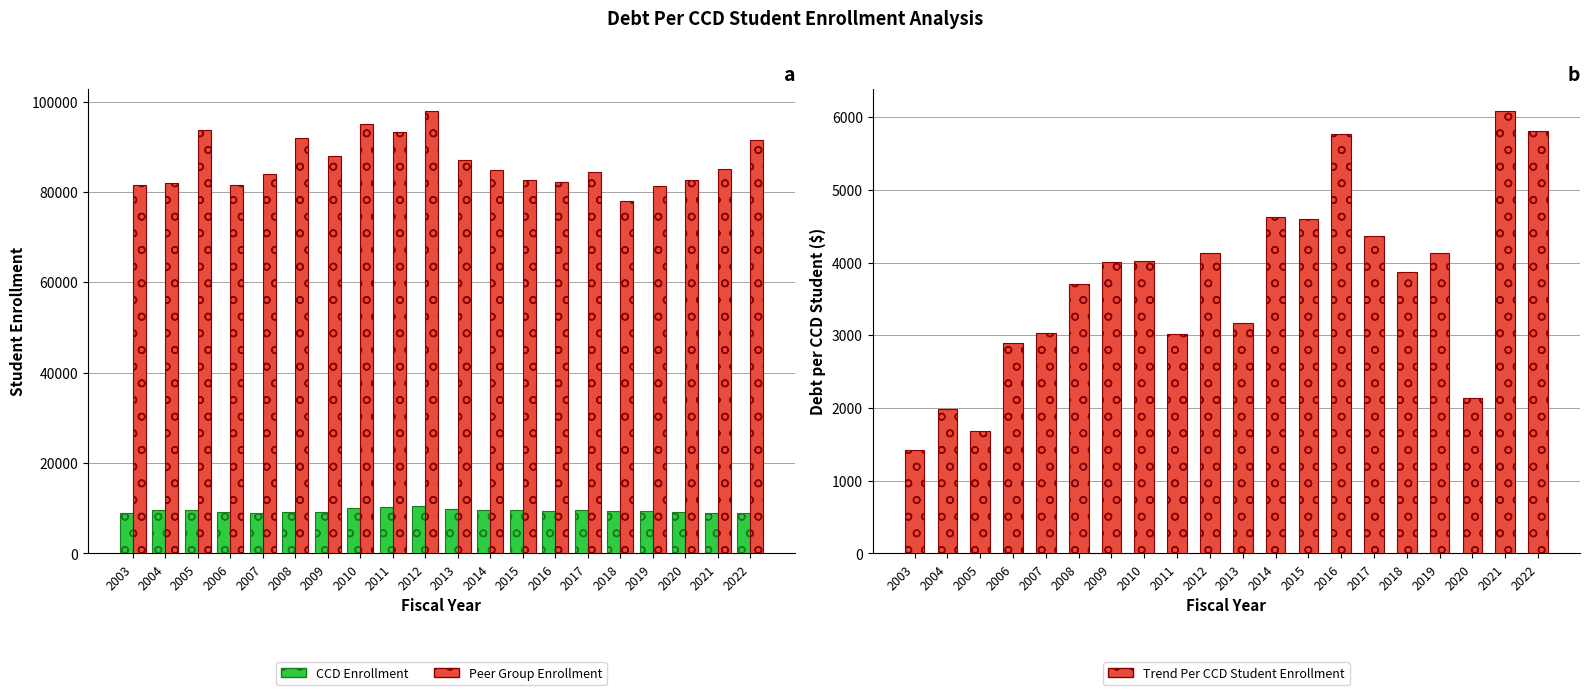

List the labels in order of Peer Group Enrollment value, largest first.

2012, 2010, 2005, 2011, 2008, 2022, 2009, 2013, 2021, 2014, 2017, 2007, 2015, 2020, 2016, 2004, 2006, 2003, 2019, 2018